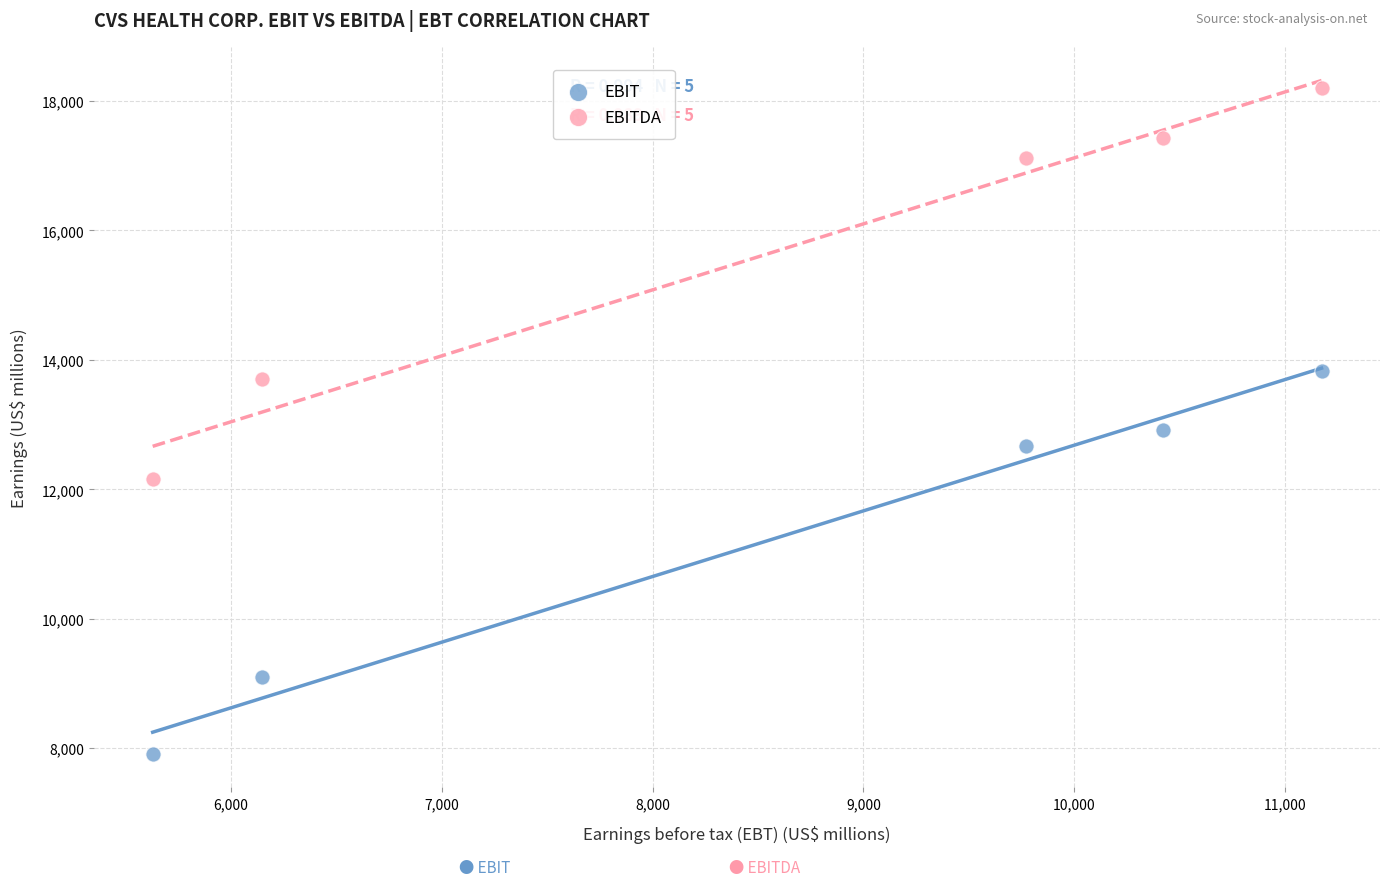

Which series contains the highest Y value?

EBITDA